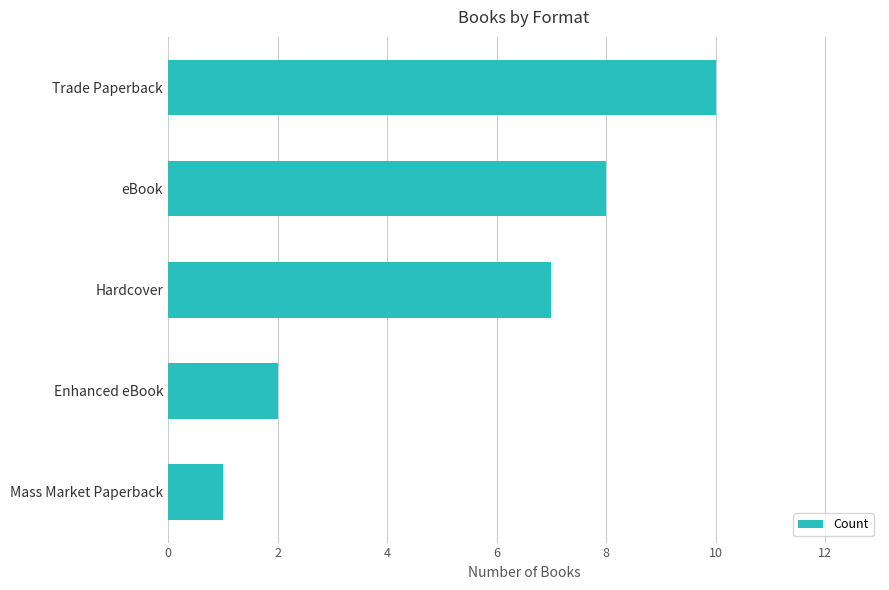

List the labels in order of value, largest first.

Trade Paperback, eBook, Hardcover, Enhanced eBook, Mass Market Paperback